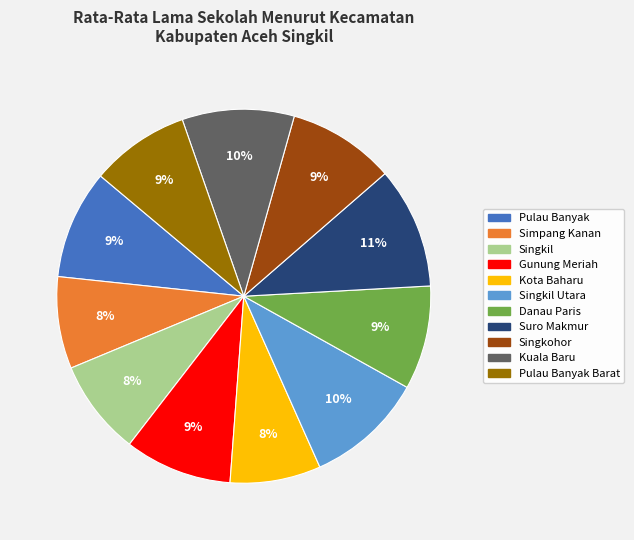

True or false: Singkil accounts for 8% of the total.

True